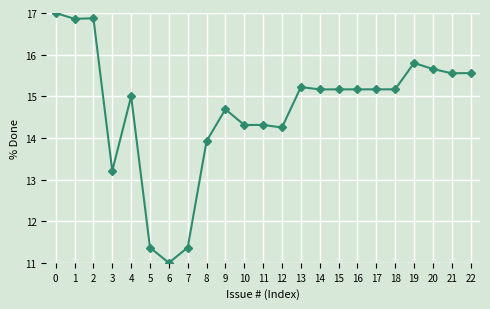

What is the minimum value shown in the chart?

11.0